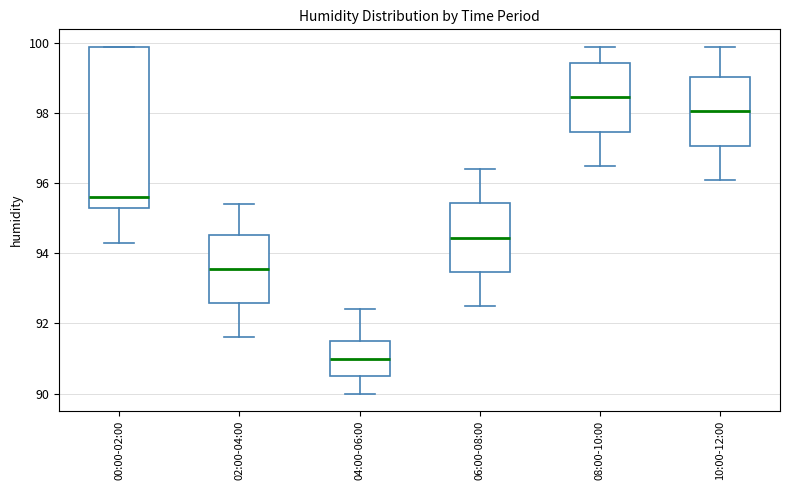

Comparing the boxes themselves (not the whiskers), which one is the tallest?

00:00-02:00